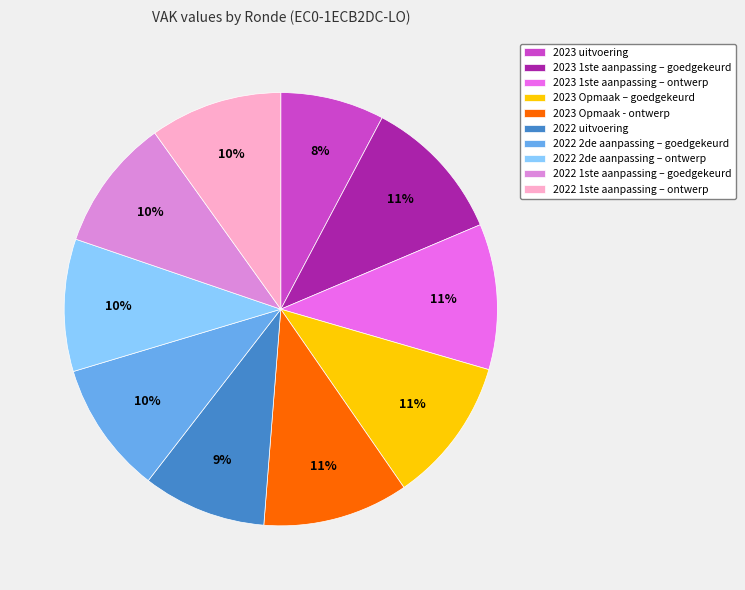

Does any single category account for the majority?

No